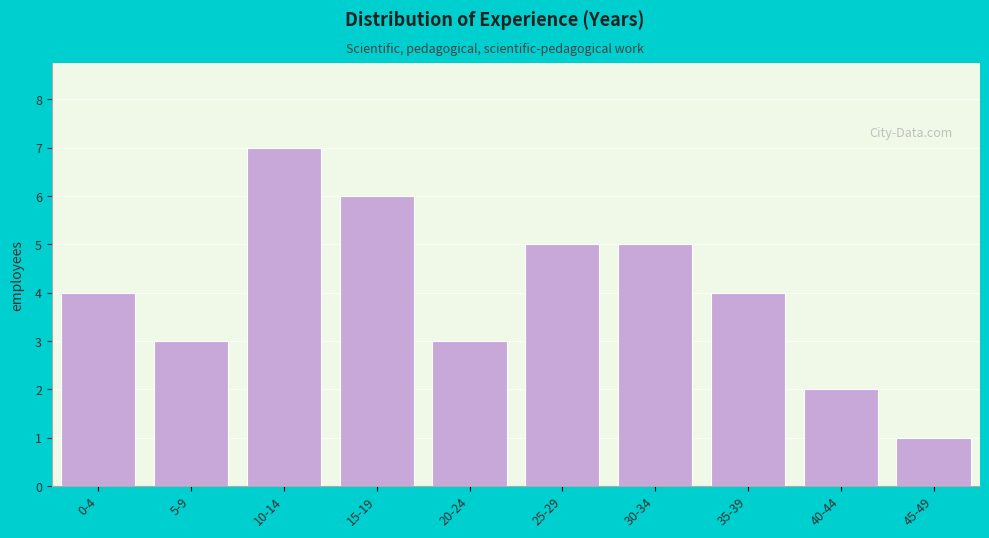

Reading left to right, list all the values displayed in this chart.

4	3	7	6	3	5	5	4	2	1